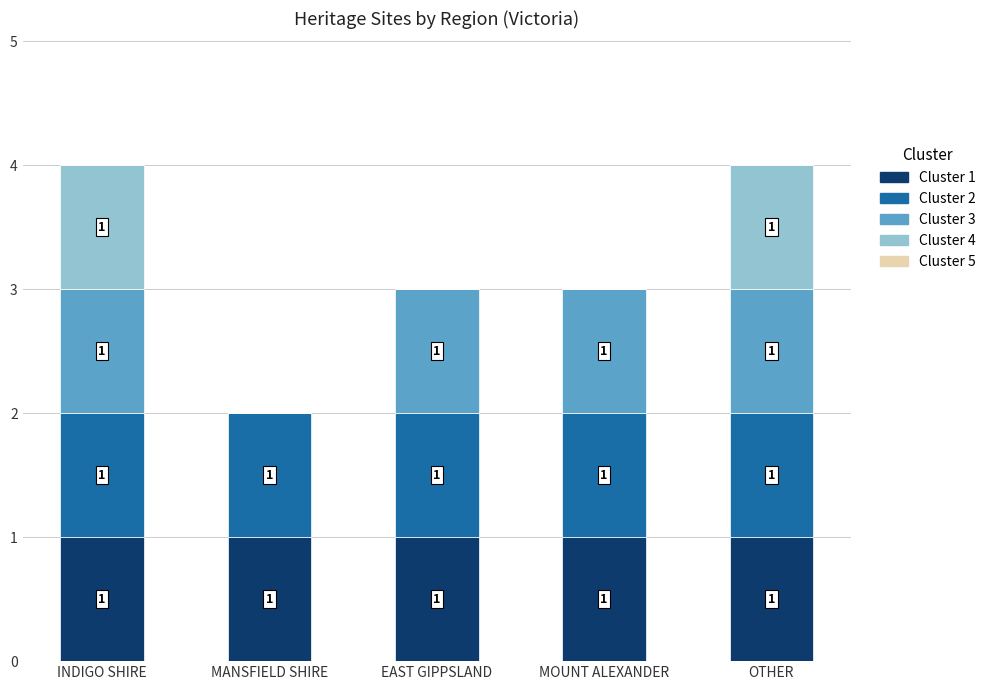

Reading right to left, what are the values for Cluster 1?

OTHER=1	MOUNT ALEXANDER=1	EAST GIPPSLAND=1	MANSFIELD SHIRE=1	INDIGO SHIRE=1